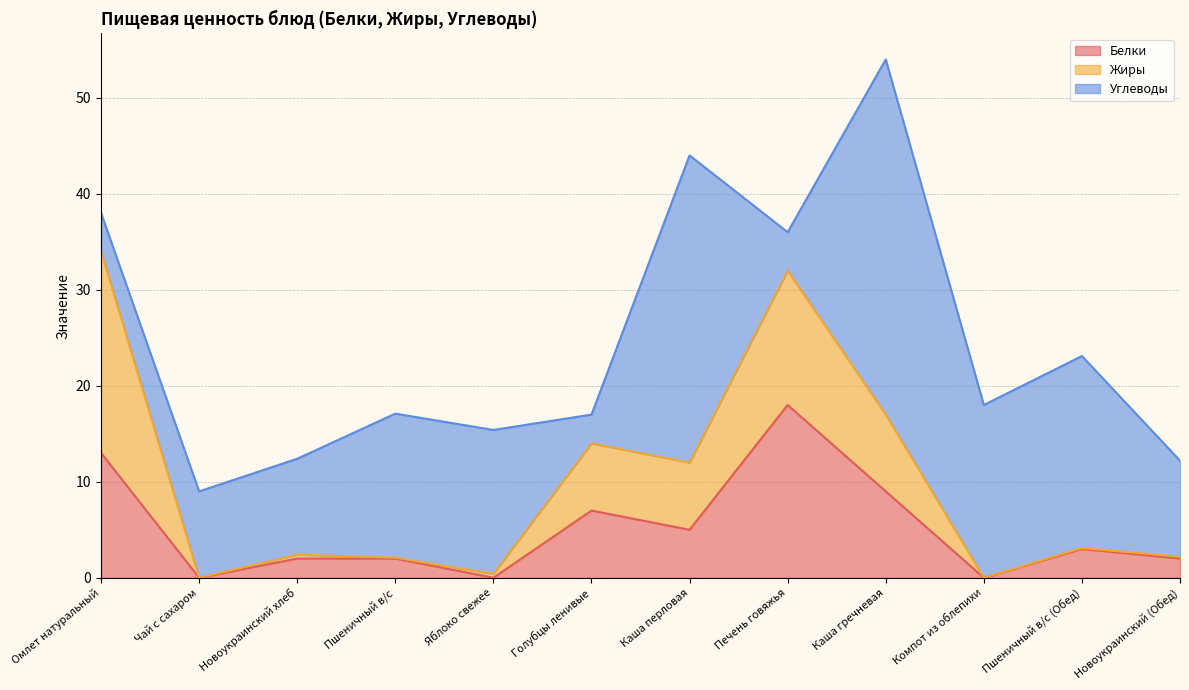

The Жиры series shows 0.1 at Пшеничный в/с (Обед). True or false?

True